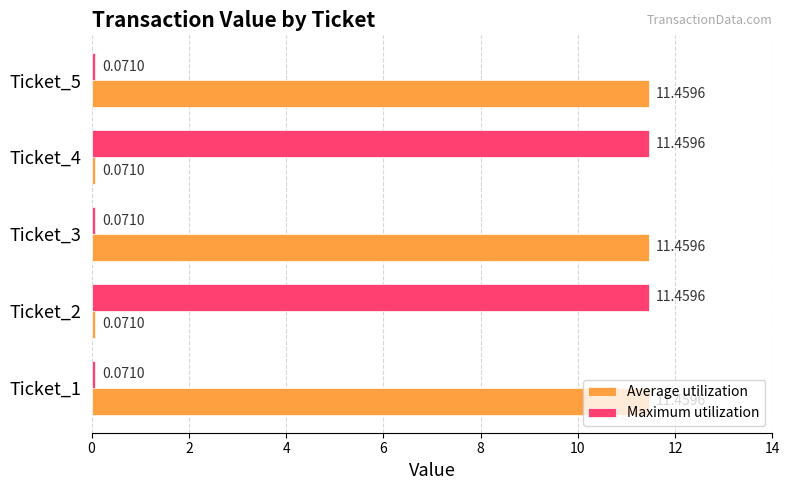

At Ticket_3, list the series in order from largest to smallest.

Average utilization, Maximum utilization